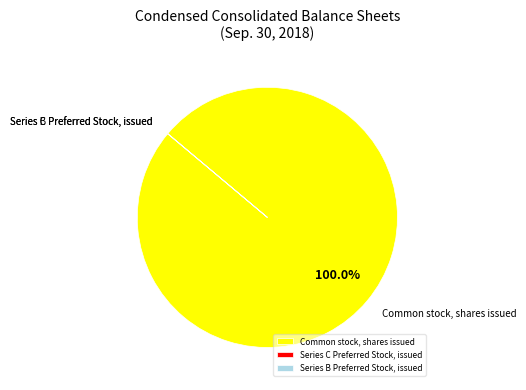

Which slice is the largest?

Common stock, shares issued